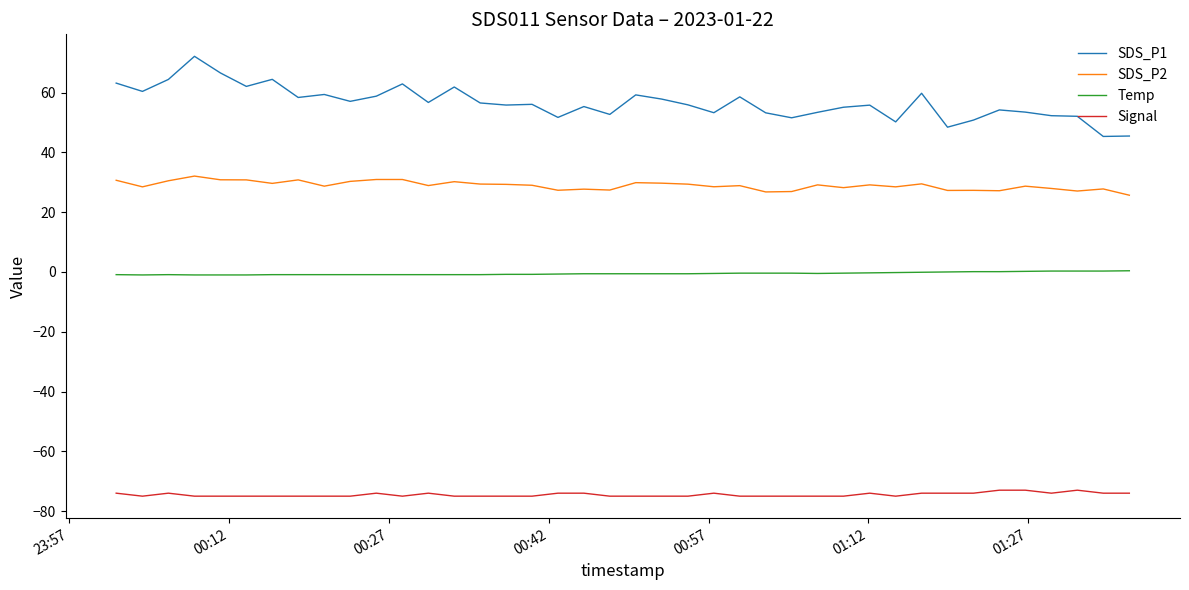

Rank the series by their maximum value, from lowest to highest.

Signal, Temp, SDS_P2, SDS_P1